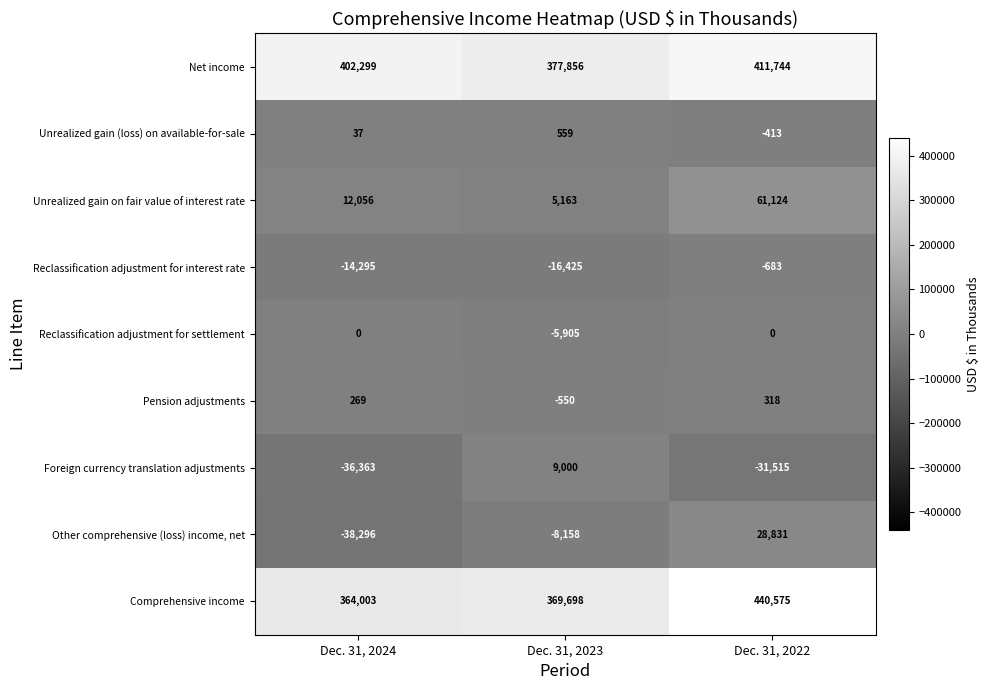

How many data points in Unrealized gain on fair value of interest rate are less than 12056?

1